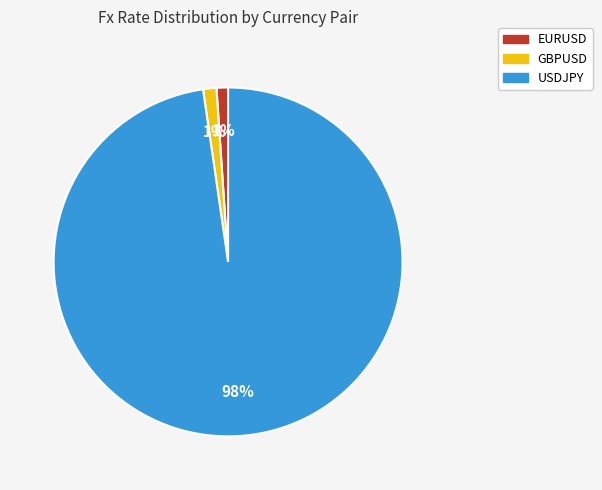

Between GBPUSD and USDJPY, which is larger?

USDJPY